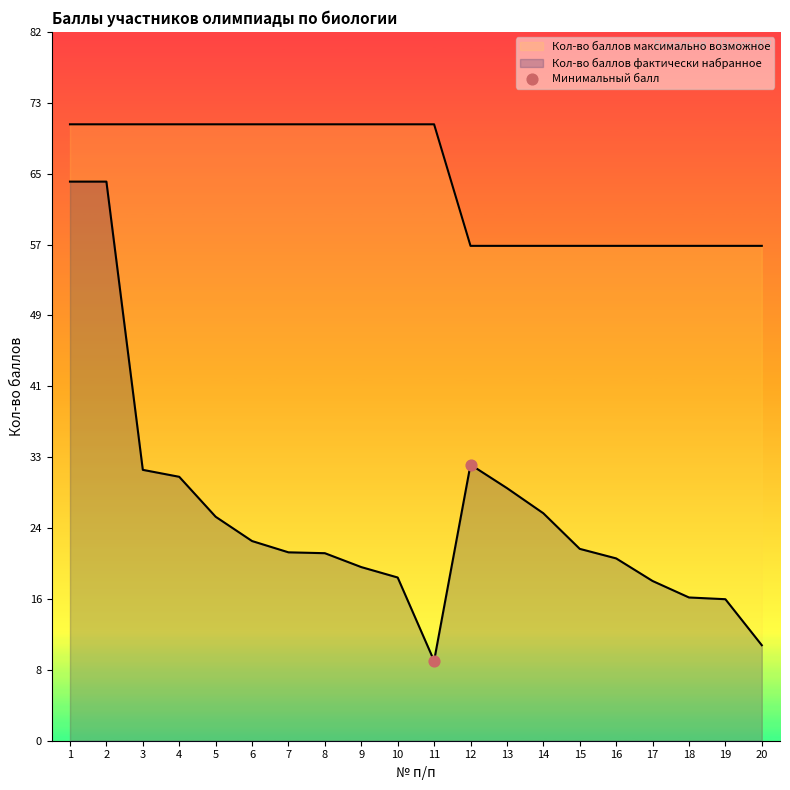

Between 12 and 11, which is larger?

12